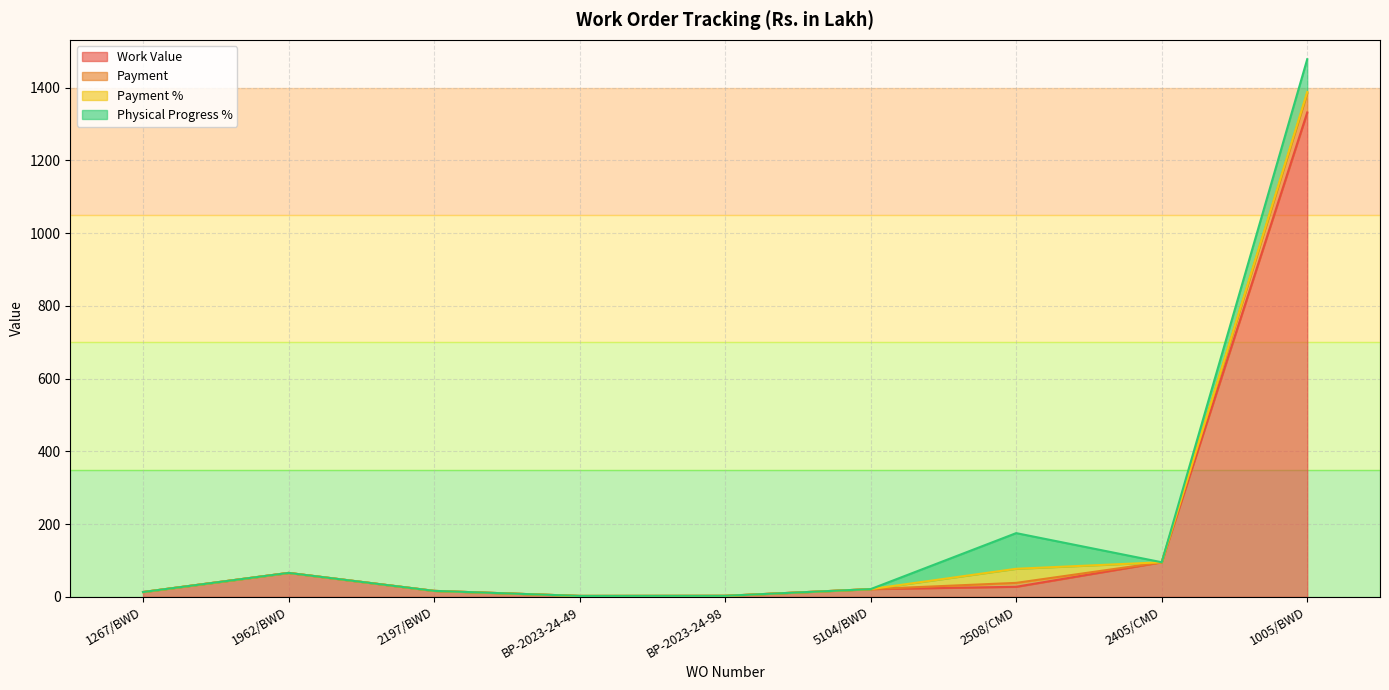

At which category is the sum across all series the highest?

1005/BWD